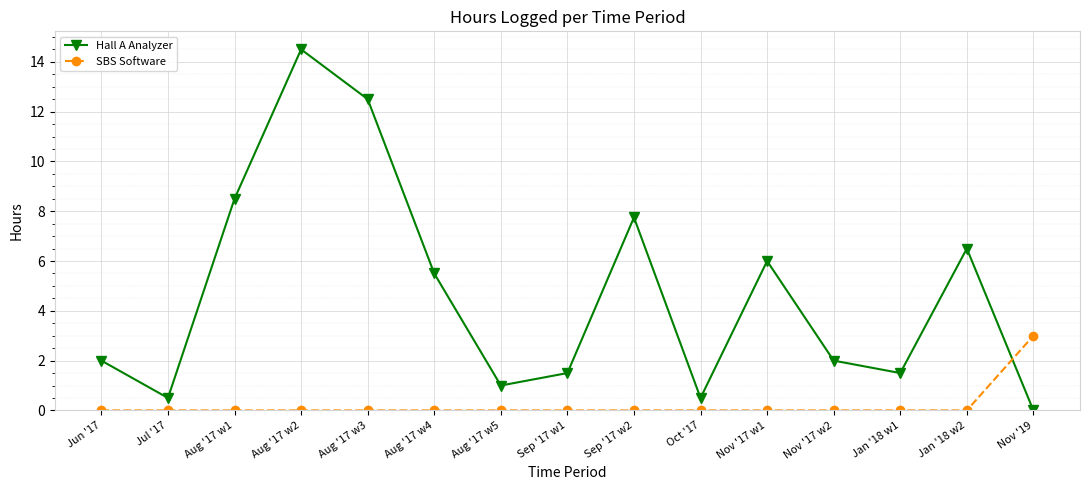

How many data points does each series have?

15